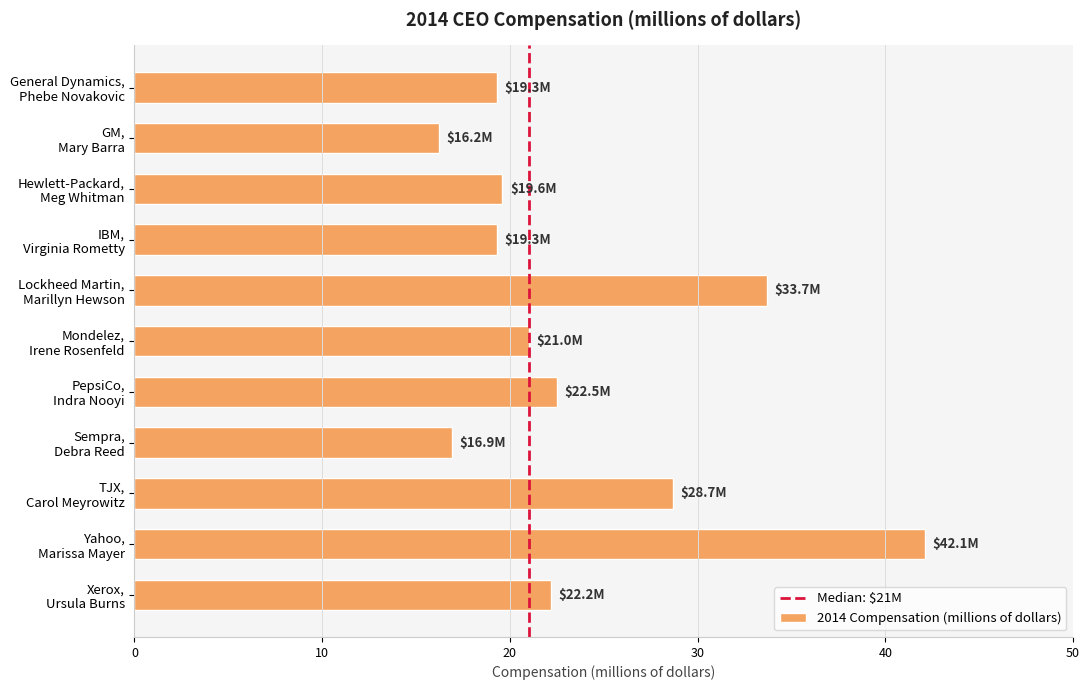

Does the chart contain any negative values?

No